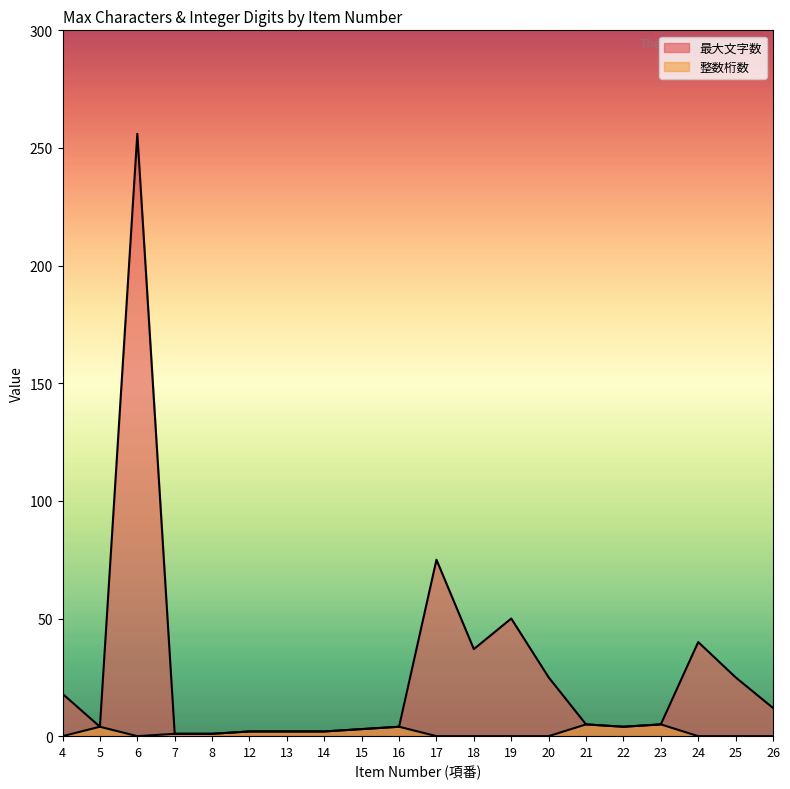

True or false: 整数桁数 has more than 2 points higher than both neighbors.

True